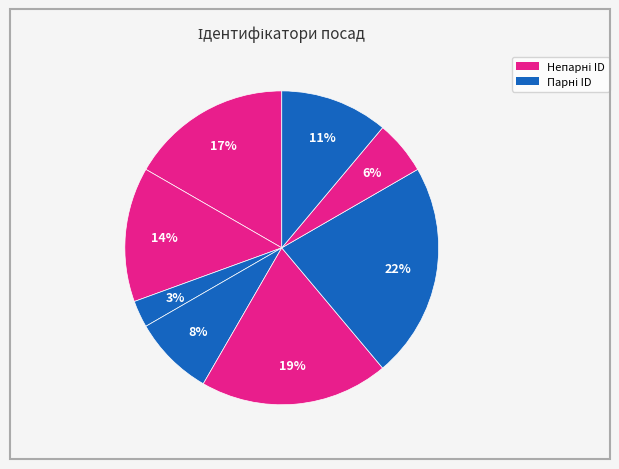

How many slices are in this pie chart?

8